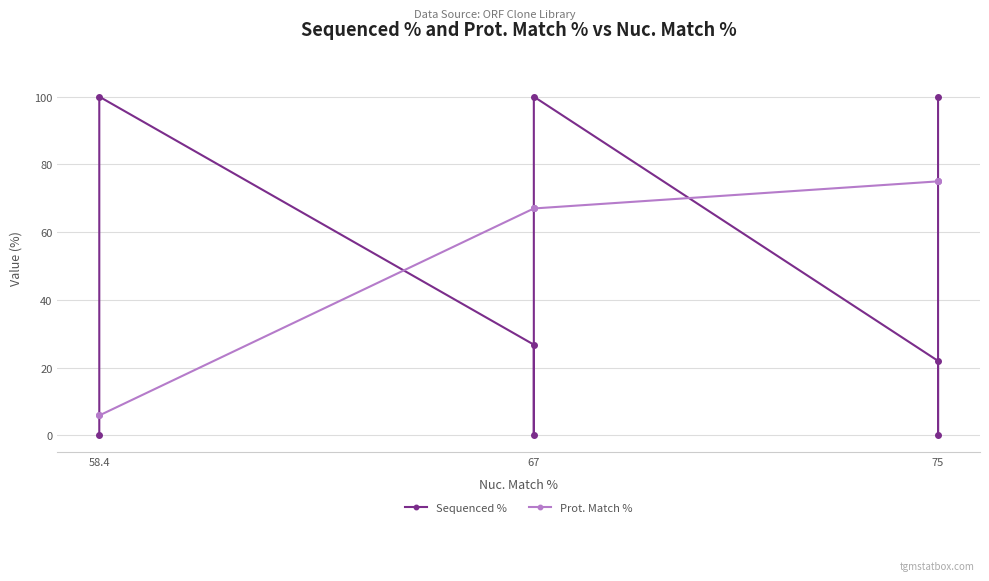

At how many categories does at least one series exceed 97?

3